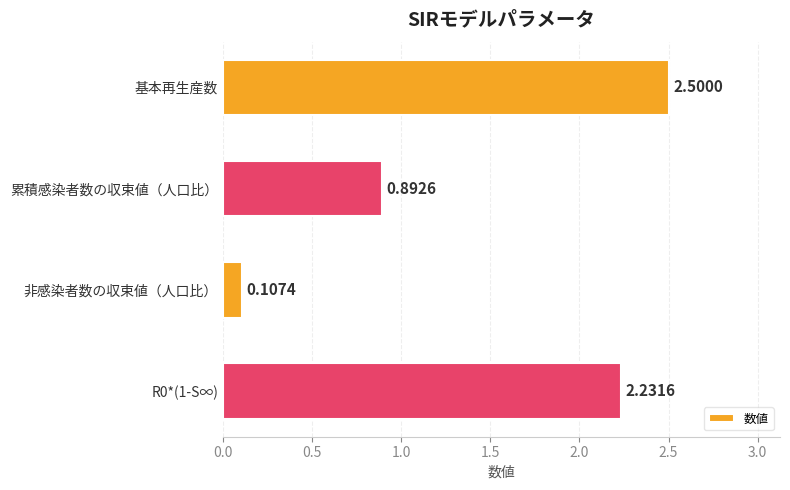

What is the label of the 1st bar from the top?

基本再生産数